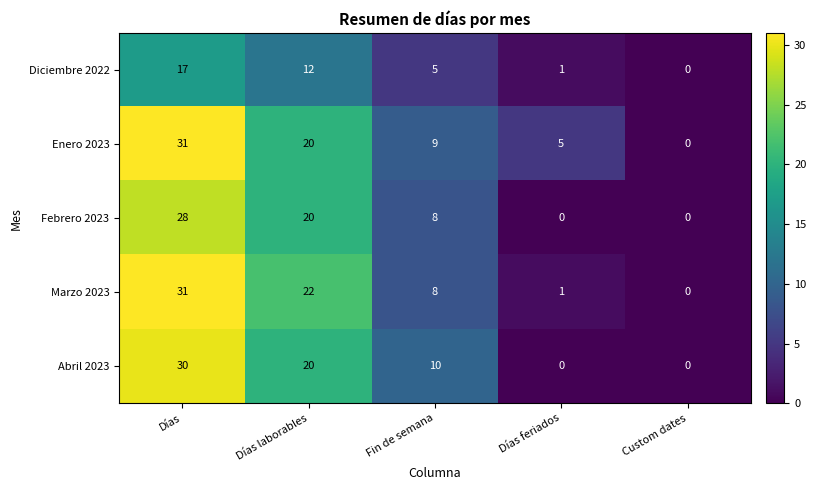

What is the total value across all series at Días feriados?

7